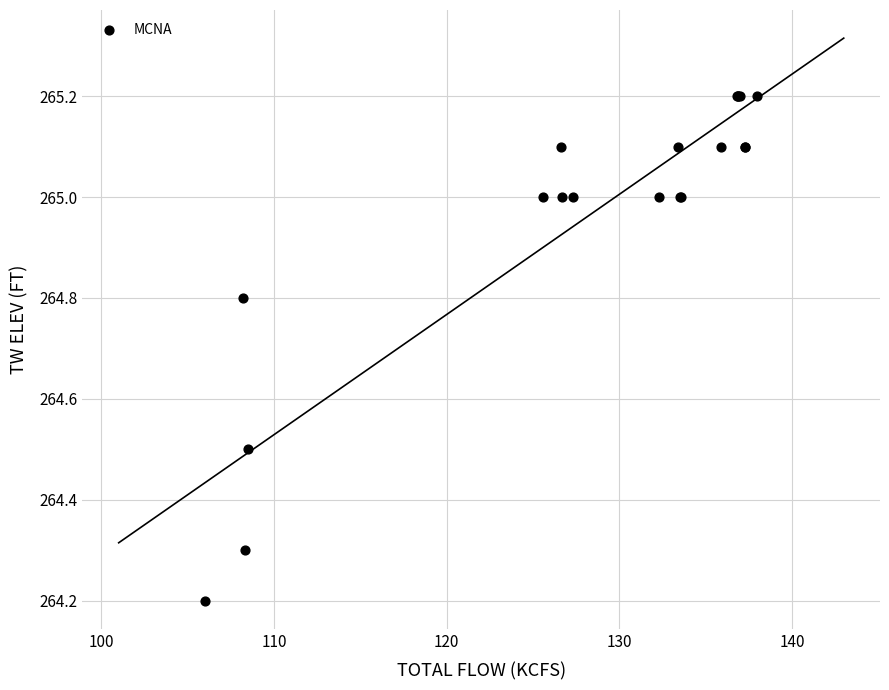

What Y value in the scatter plot is closest to 264?

264.2